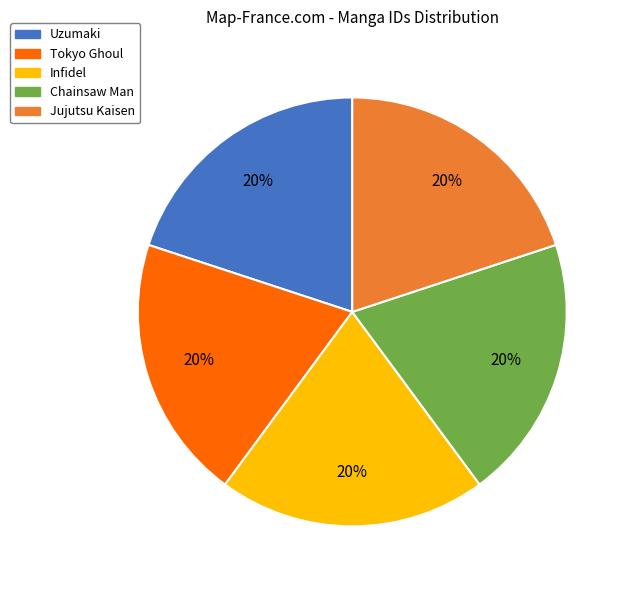

How many slices are in this pie chart?

5